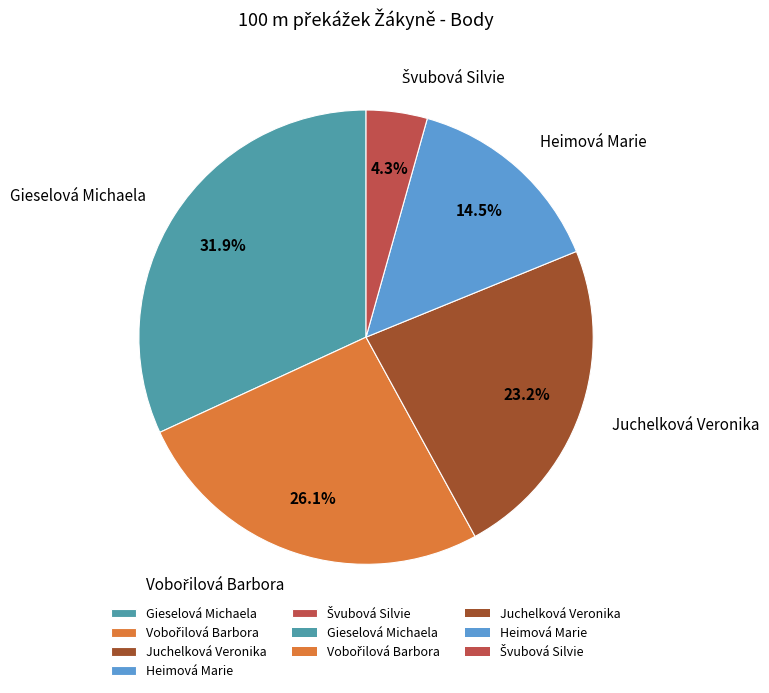

Which category has the biggest portion of the pie?

Gieselová Michaela